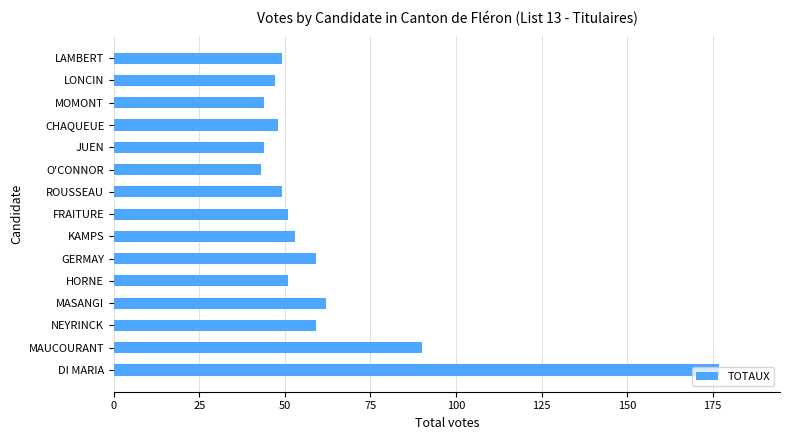

What is the sum of the values at HORNE and LAMBERT?

100